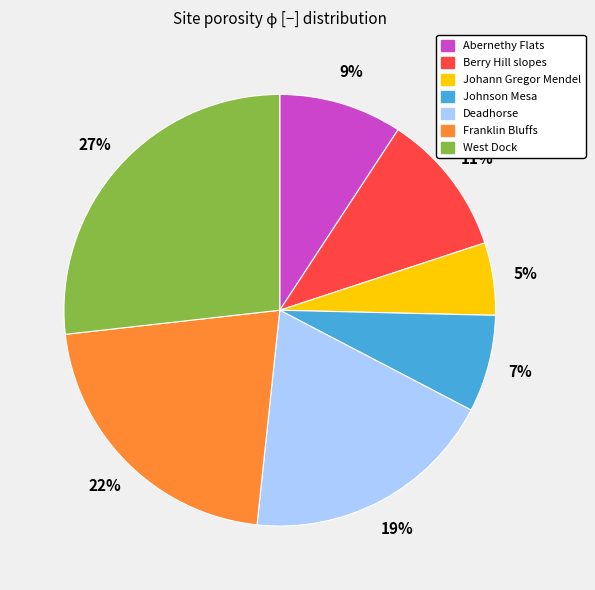

To the nearest percent, what portion does Deadhorse represent?

19%